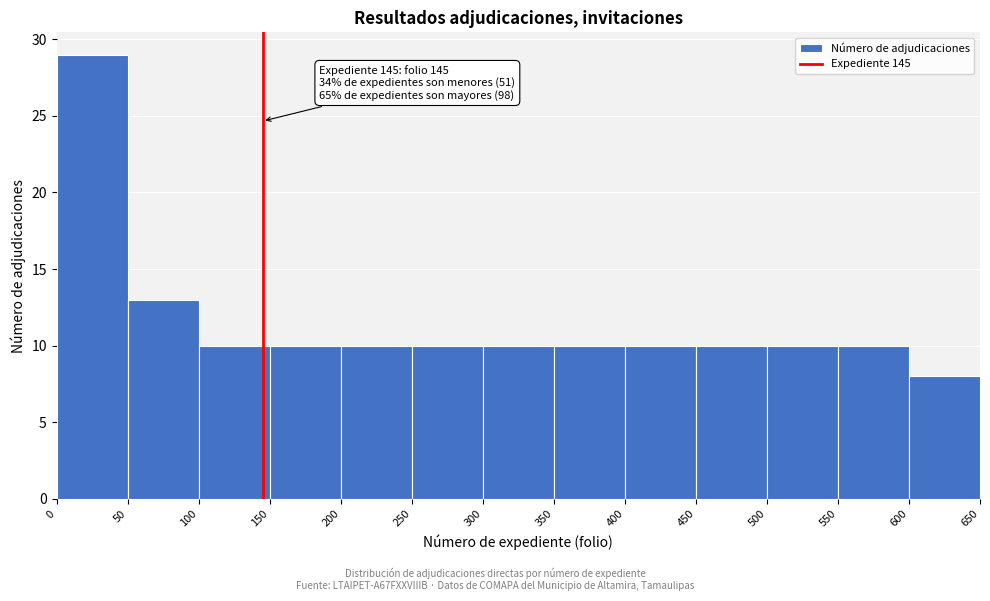

Which range on the x-axis has the tallest bar?

0 to 50